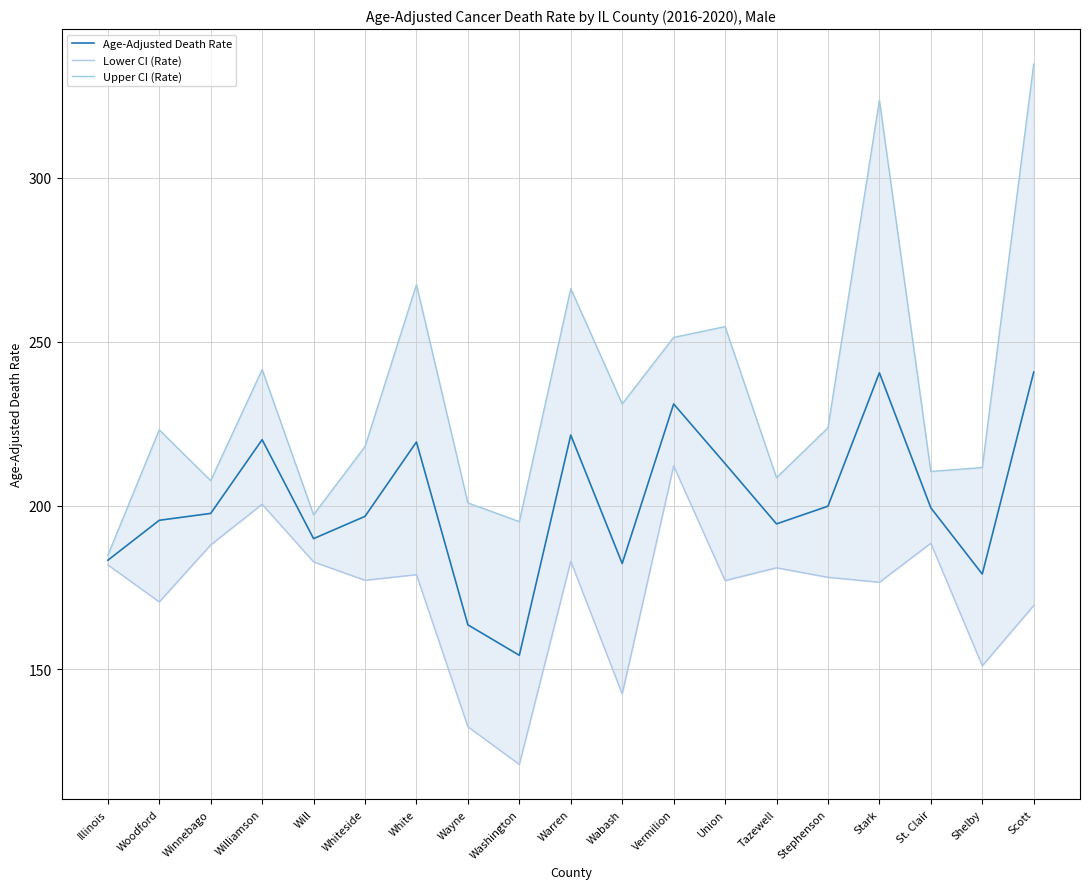

True or false: Age-Adjusted Death Rate and Lower CI (Rate) cross at least once.

False